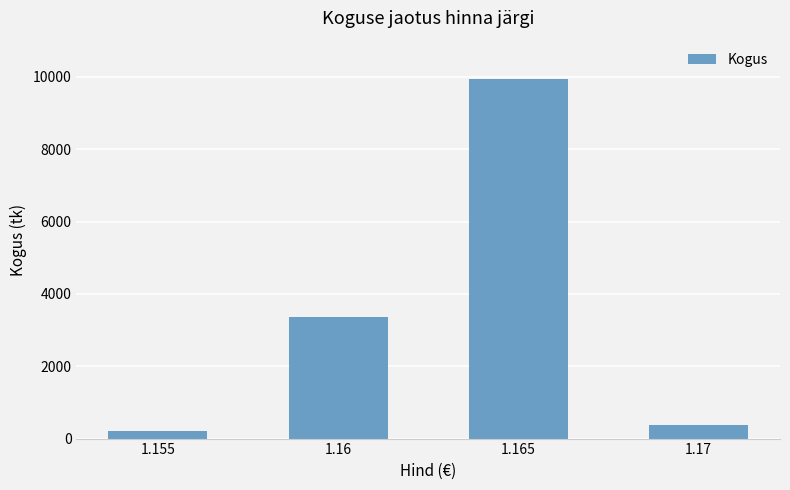

What is the difference between the second highest and second lowest values?

2968